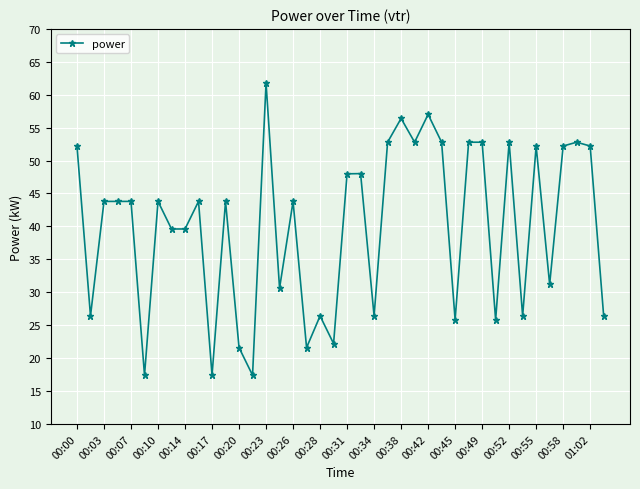

What is the sum of all values?

1598.4